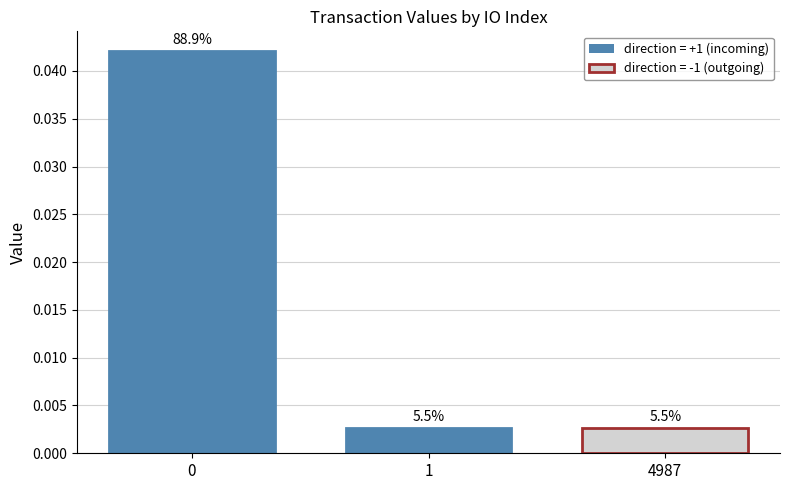

The chart shows a value of 0.1 at 0. True or false?

False